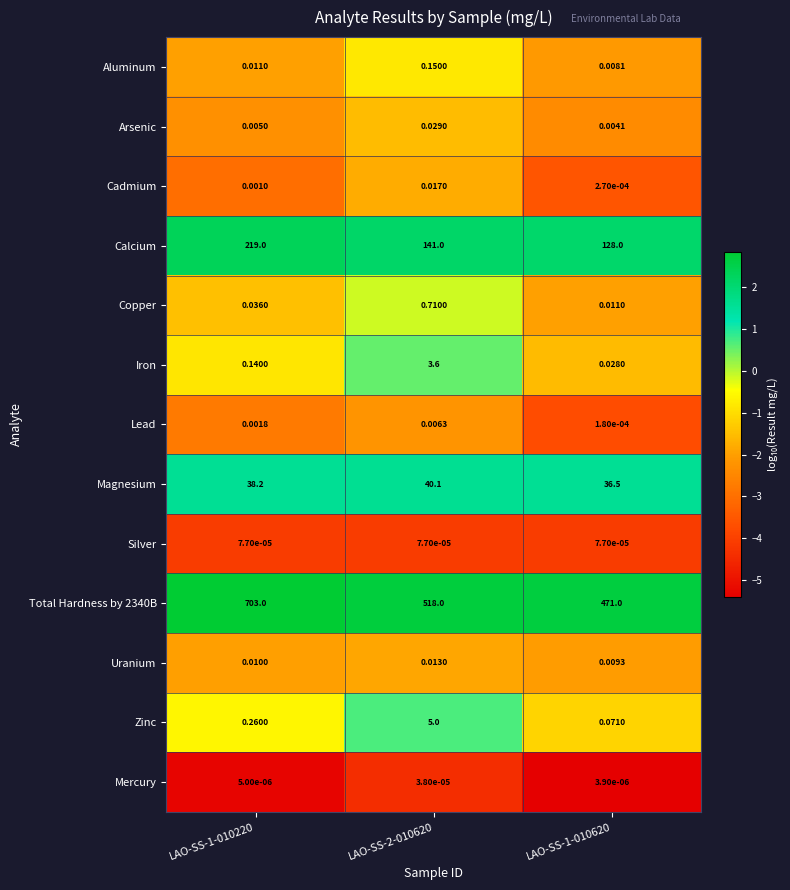

Is the value of Iron at LAO-SS-1-010220 greater than the value of Aluminum at LAO-SS-1-010220?

Yes